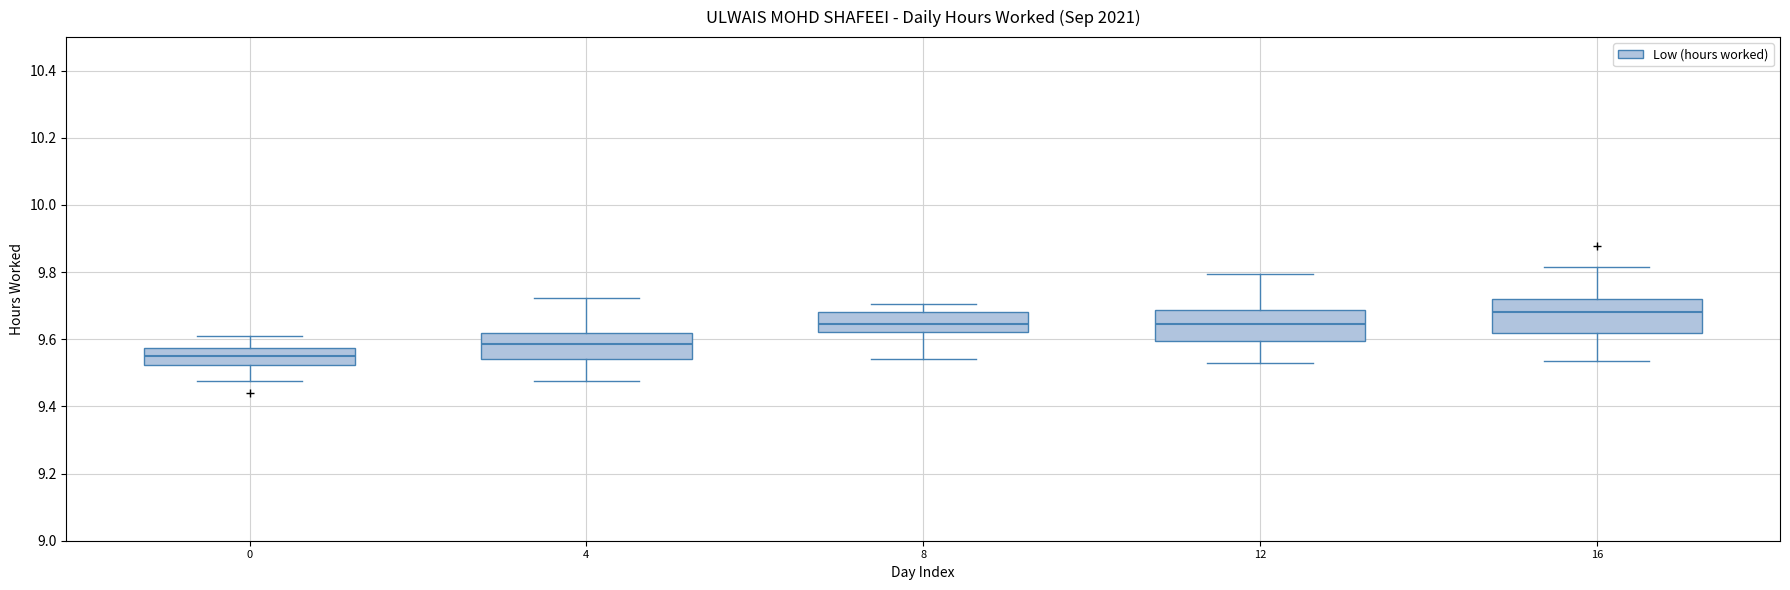

Reading left to right, read every box against the y-axis: the position of its median line, the range the box covers, and the ends of its whiskers. The values are not printed on the chart, so give them approximately, as read against the axis.

0: median 9.56, box 9.52 to 9.58, whiskers 9.48 to 9.62
4: median 9.58, box 9.54 to 9.62, whiskers 9.48 to 9.72
8: median 9.64, box 9.62 to 9.68, whiskers 9.54 to 9.70
12: median 9.64, box 9.60 to 9.68, whiskers 9.52 to 9.80
16: median 9.68, box 9.62 to 9.72, whiskers 9.54 to 9.82